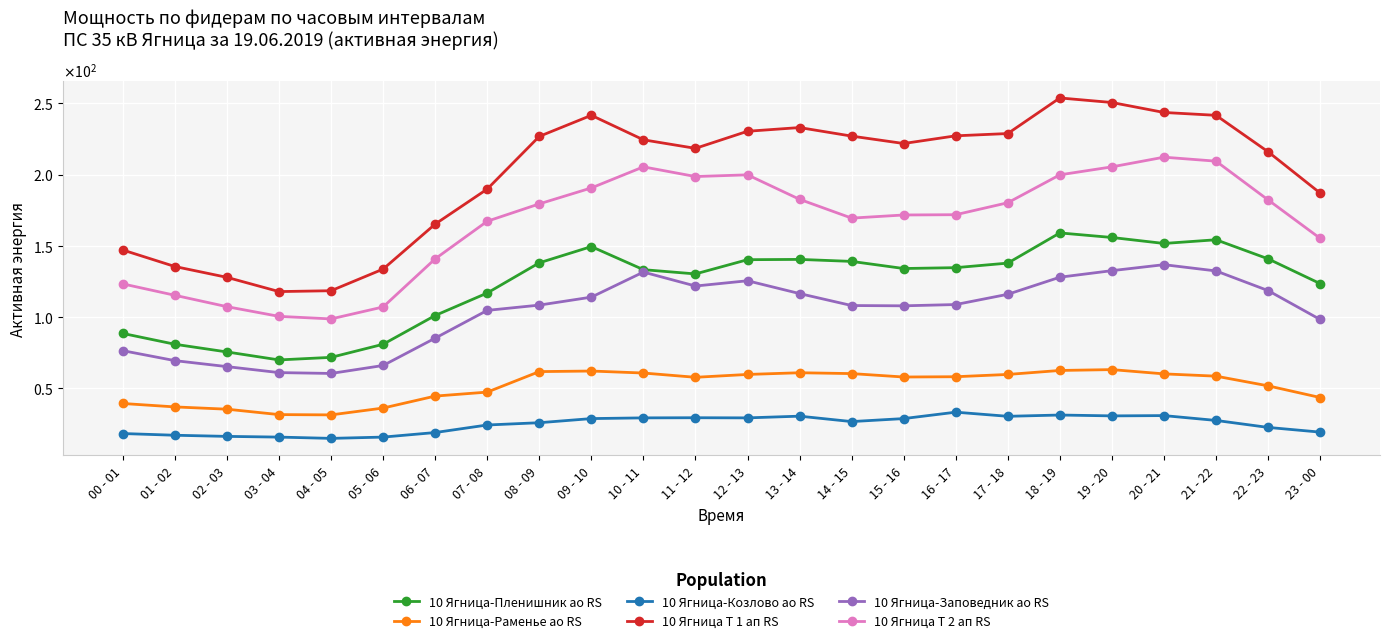

The value of 10 Ягница-Заповедник ао RS at 04 - 05 is 38.4. True or false?

False